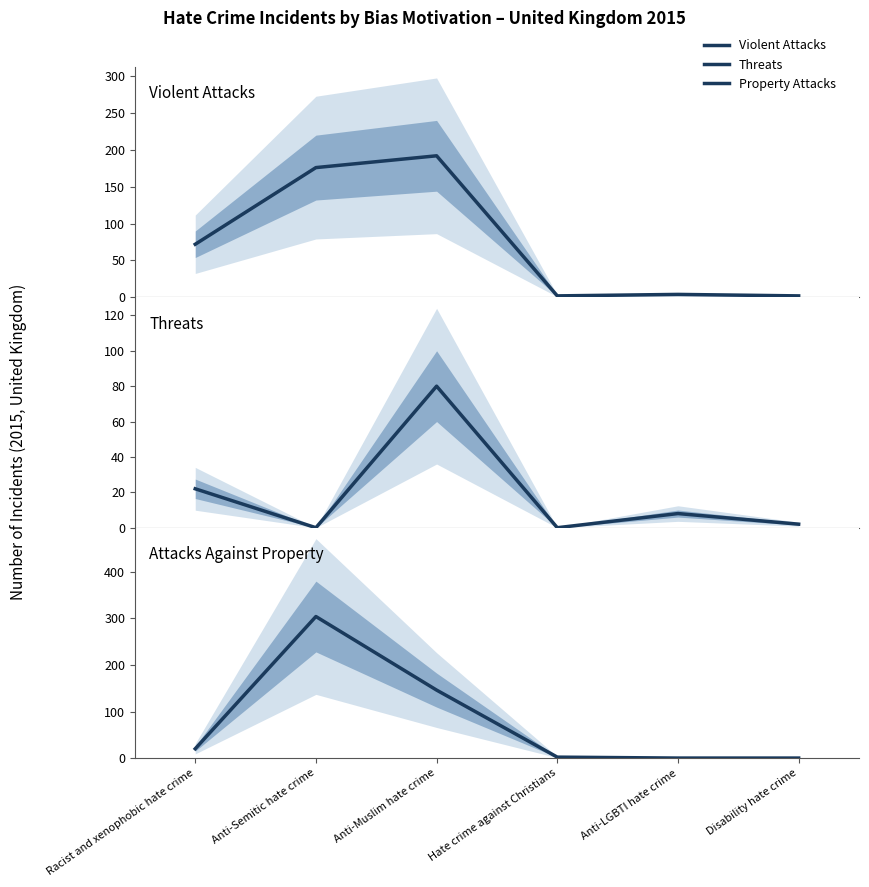

How many interior local peaks does the Threats series have?

2